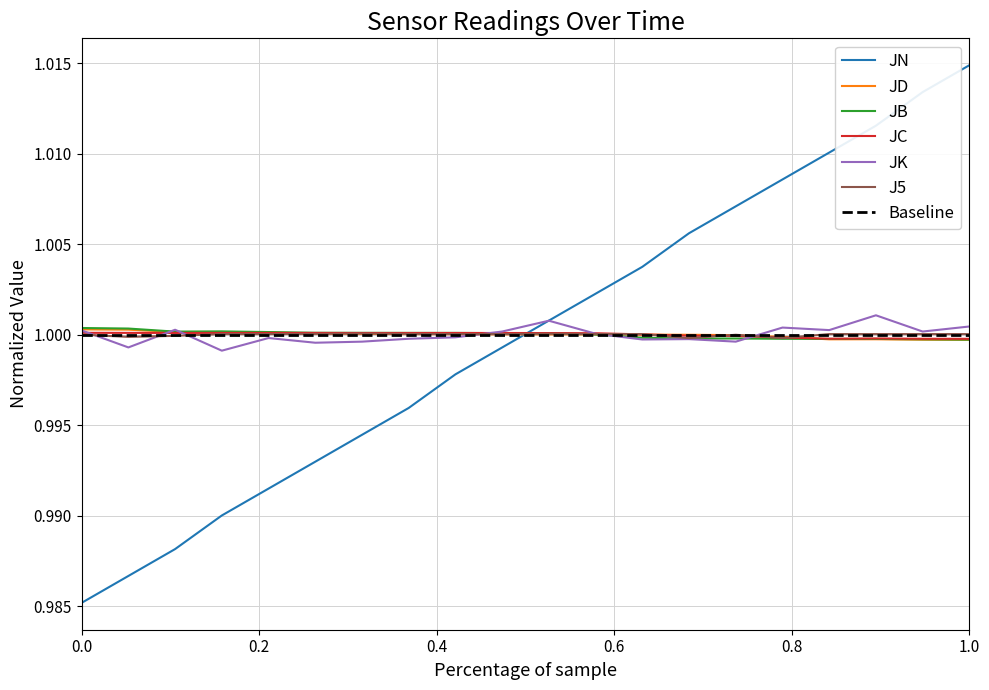

True or false: JC and JN intersect in this chart.

True